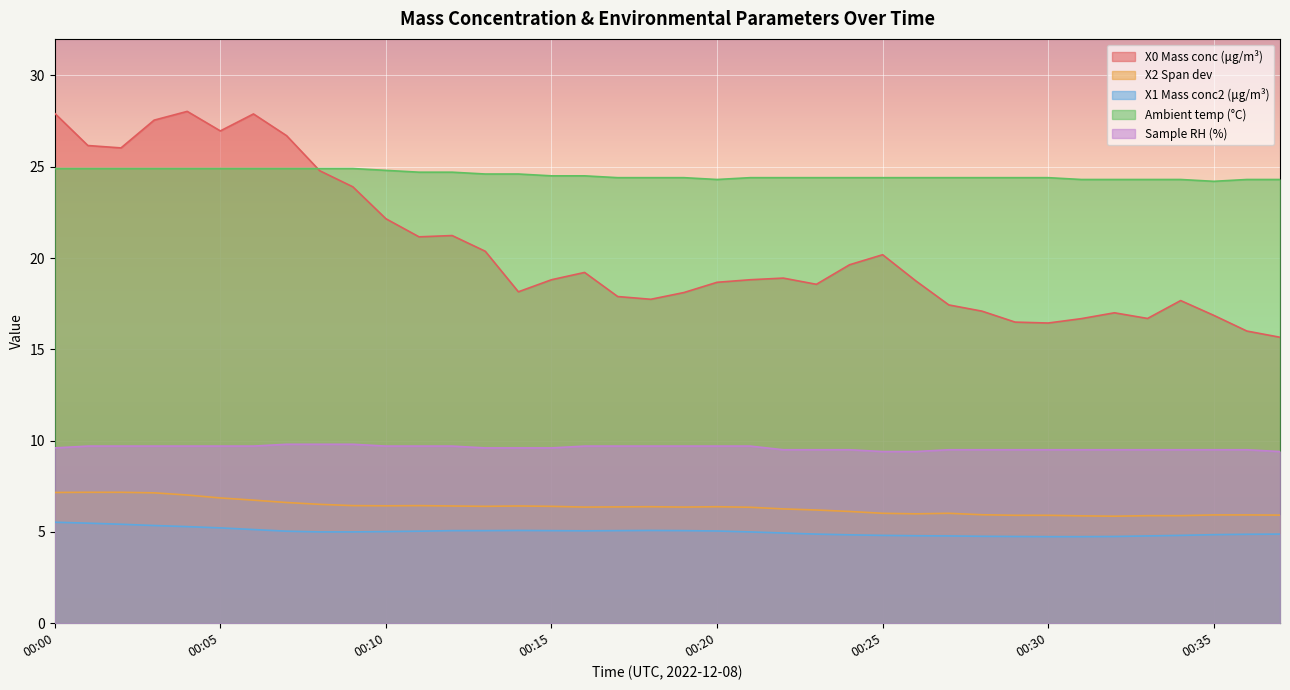

At how many categories does at least one series exceed 24?

38